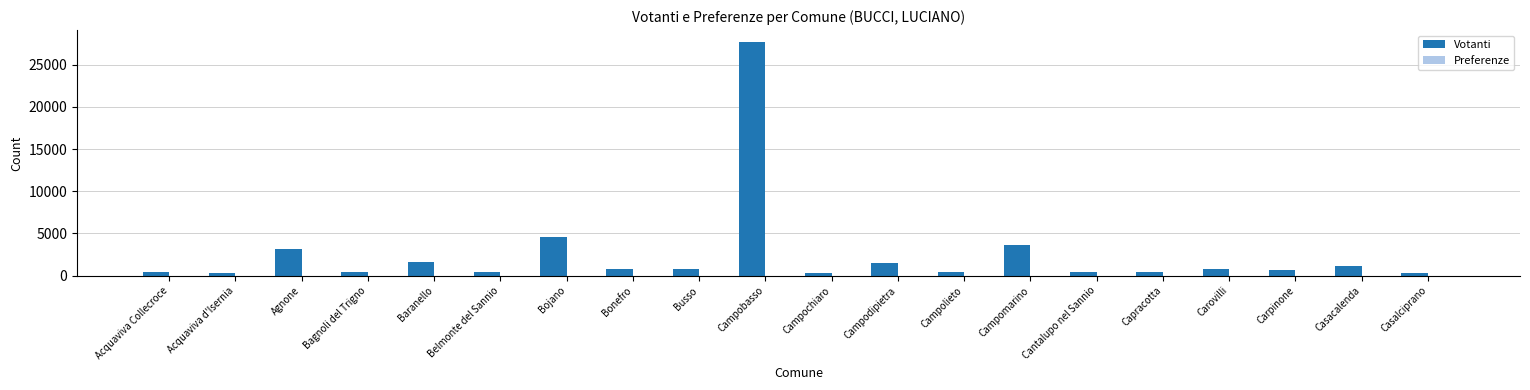

Are the bars grouped side by side (vs. stacked)?

Yes